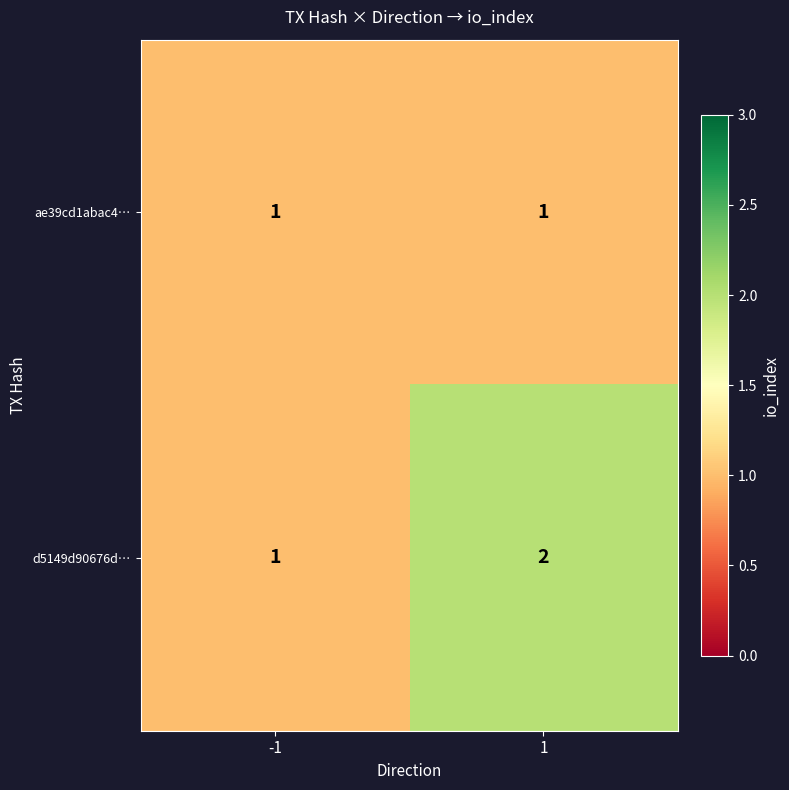

Which series has the largest total across all categories?

d5149d90676d…